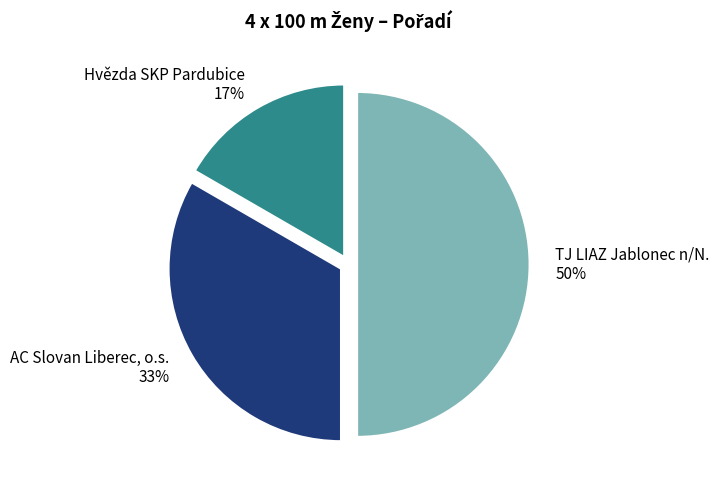

Does Hvězda SKP Pardubice 17% account for over 50% of the chart?

No